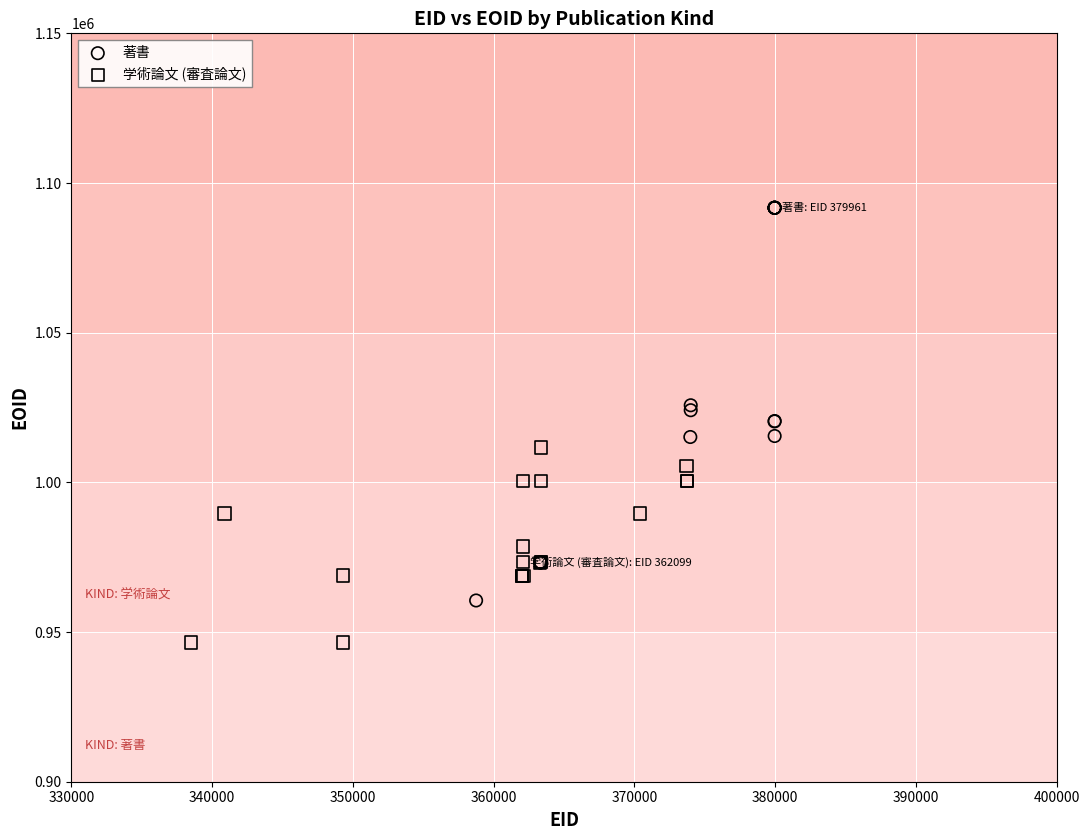

Which series reaches the minimum Y coordinate?

学術論文 (審査論文)